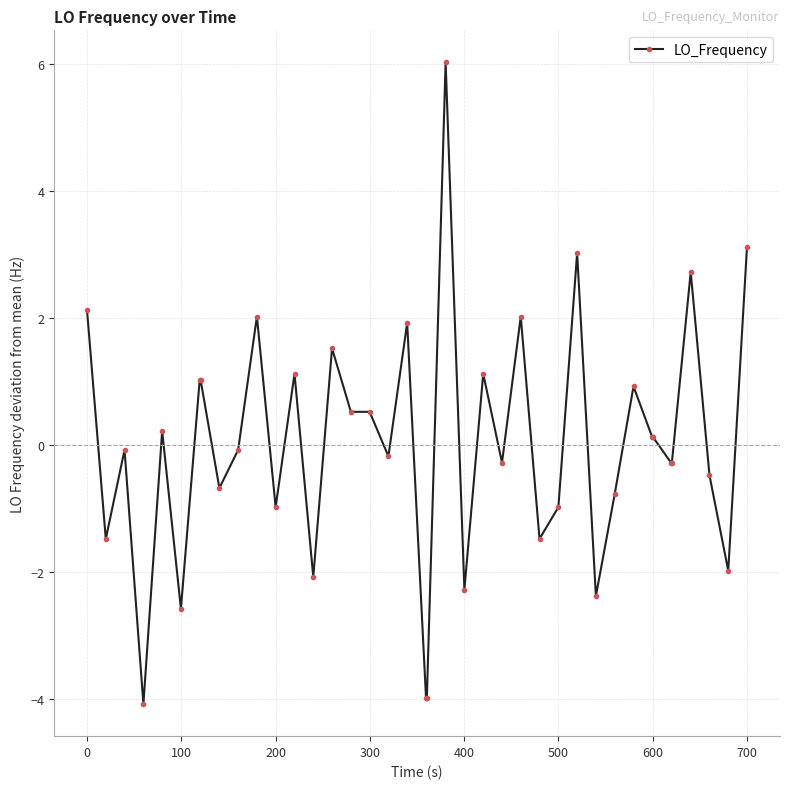

What is the difference between the maximum and minimum values?

10.1